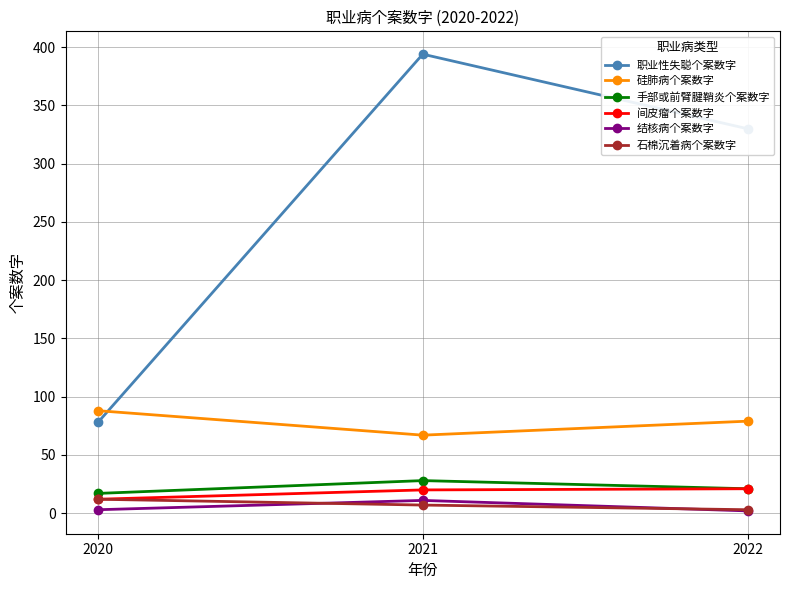

What is the value of the 职业性失聪个案数字 point at the 1st from the left?

78